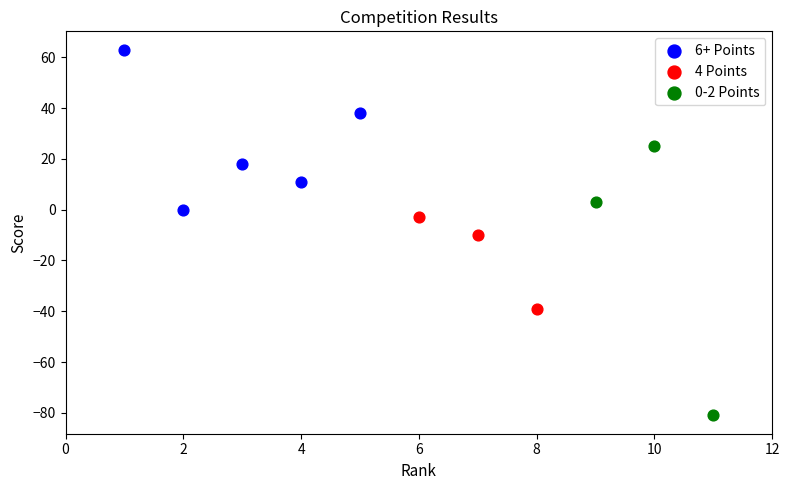

Which series has the widest spread of Y values?

0-2 Points